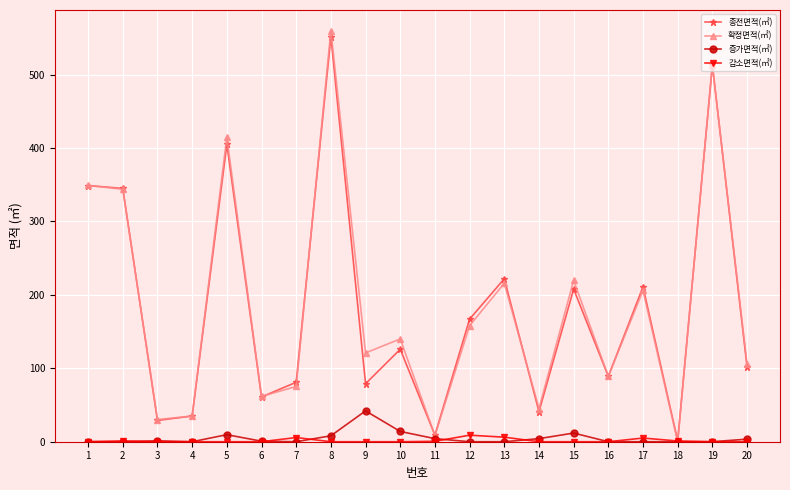

The value of 확정면적(㎡) at 1 is 509.7. True or false?

False